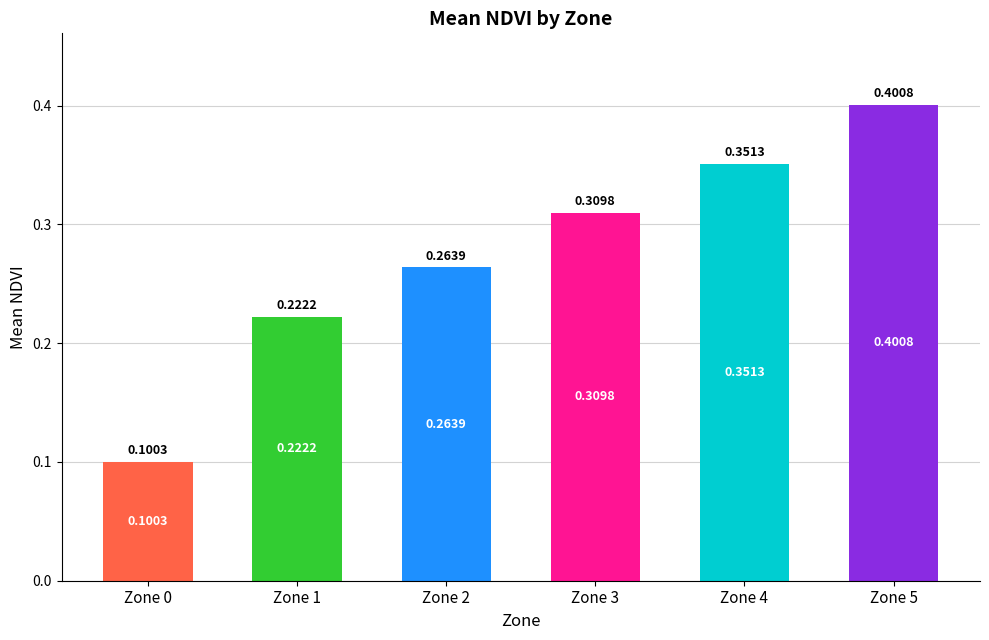

Rank the categories by value from highest to lowest.

Zone 5, Zone 4, Zone 3, Zone 2, Zone 1, Zone 0